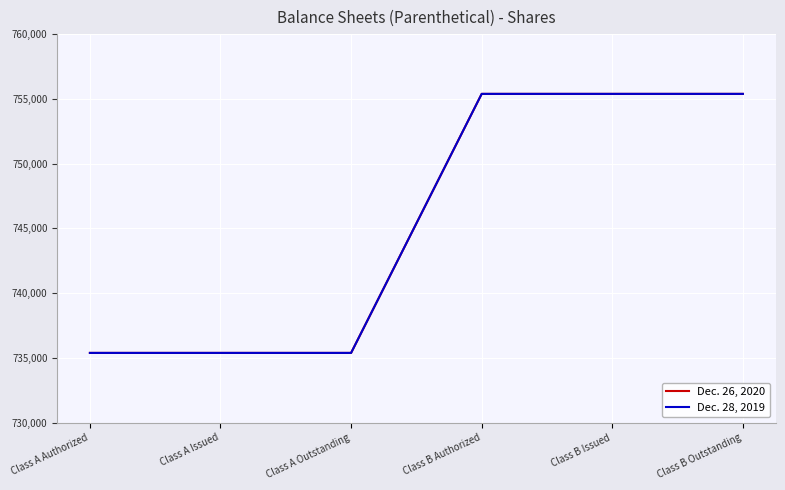

Is this an area chart (filled region under the line)?

No